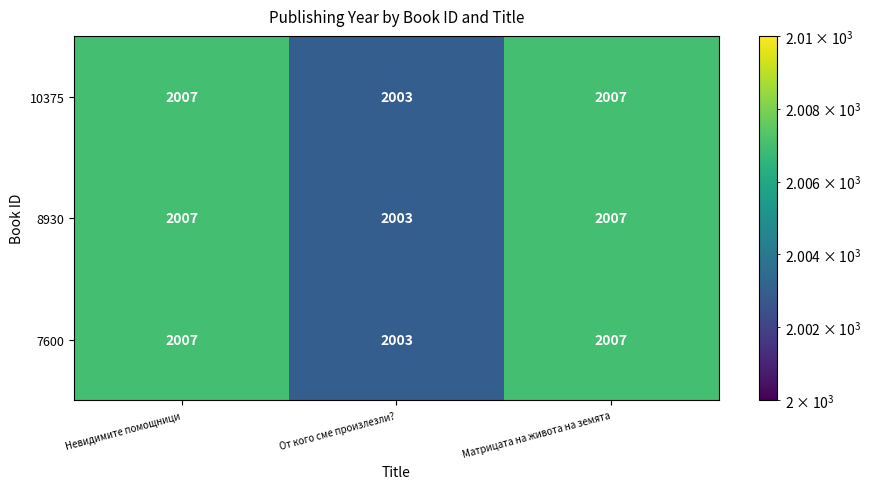

How many categories are shown in the chart?

3